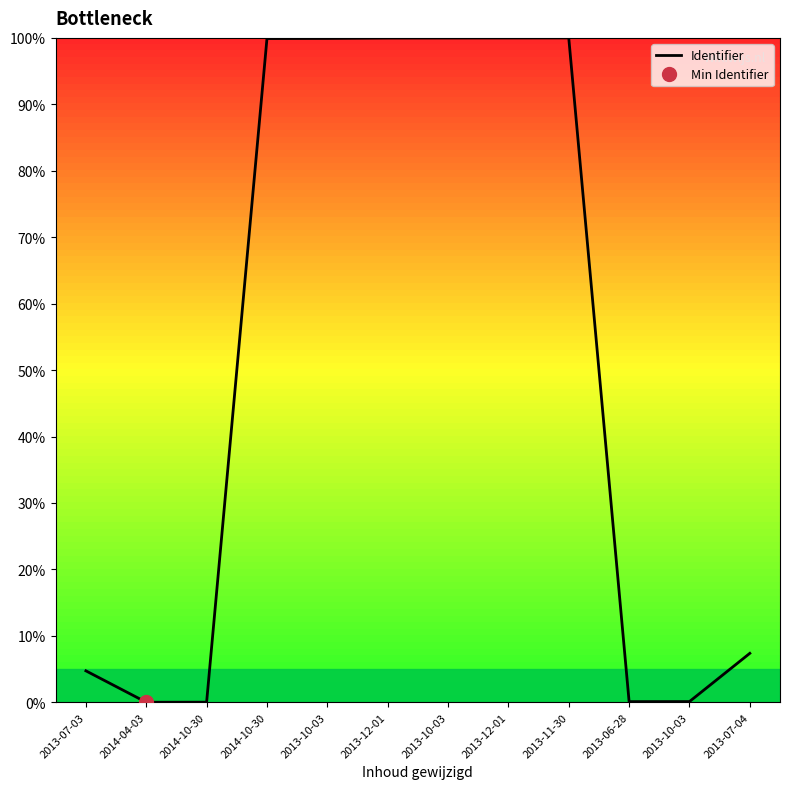

Between 2013-12-01 and 2013-10-03, which is larger?

2013-10-03